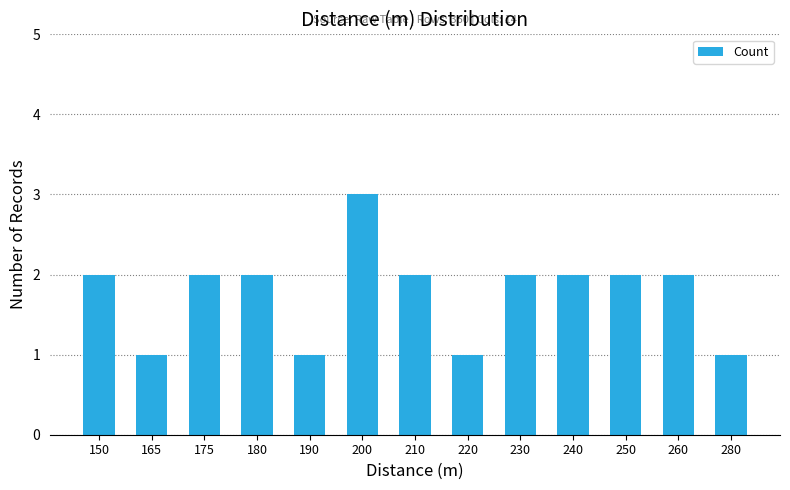

At which category does the chart reach its peak across all series?

200